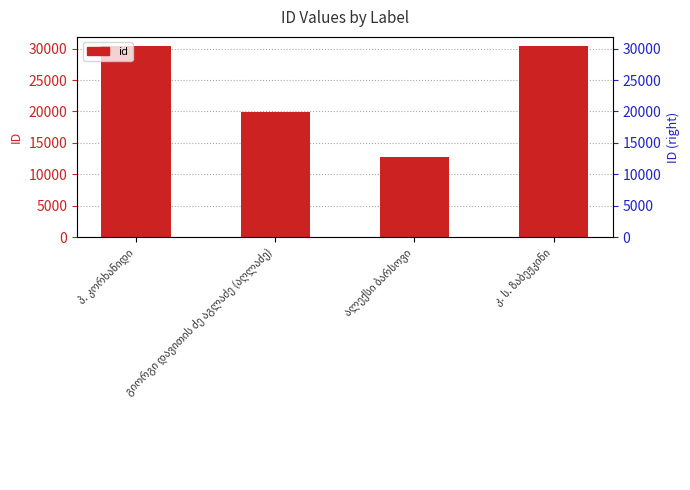

List the labels in order of value, largest first.

პ. კორხანიდი, კ. ს. ზაბეჟკინი, გიორგი დავითის ძე აგლაძე (აღლაძე), ალექსი ბარსოვი